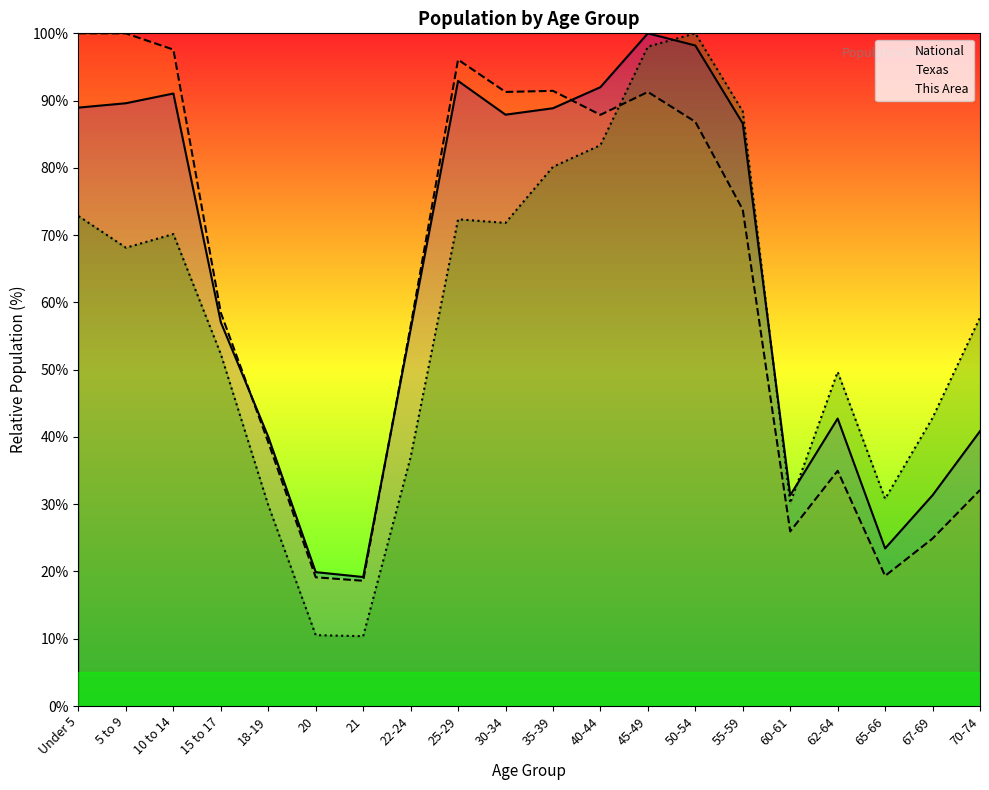

At which label does This Area first exceed 68?

Under 5